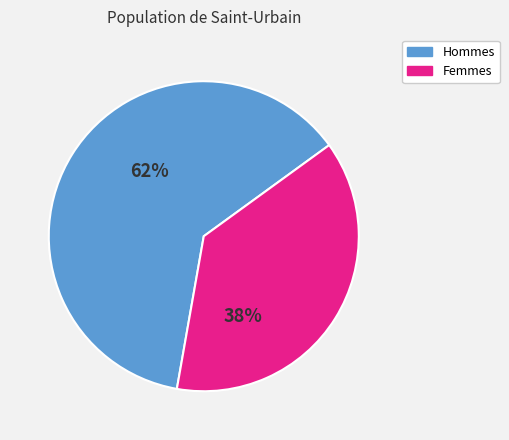

How many segments does this pie chart have?

2